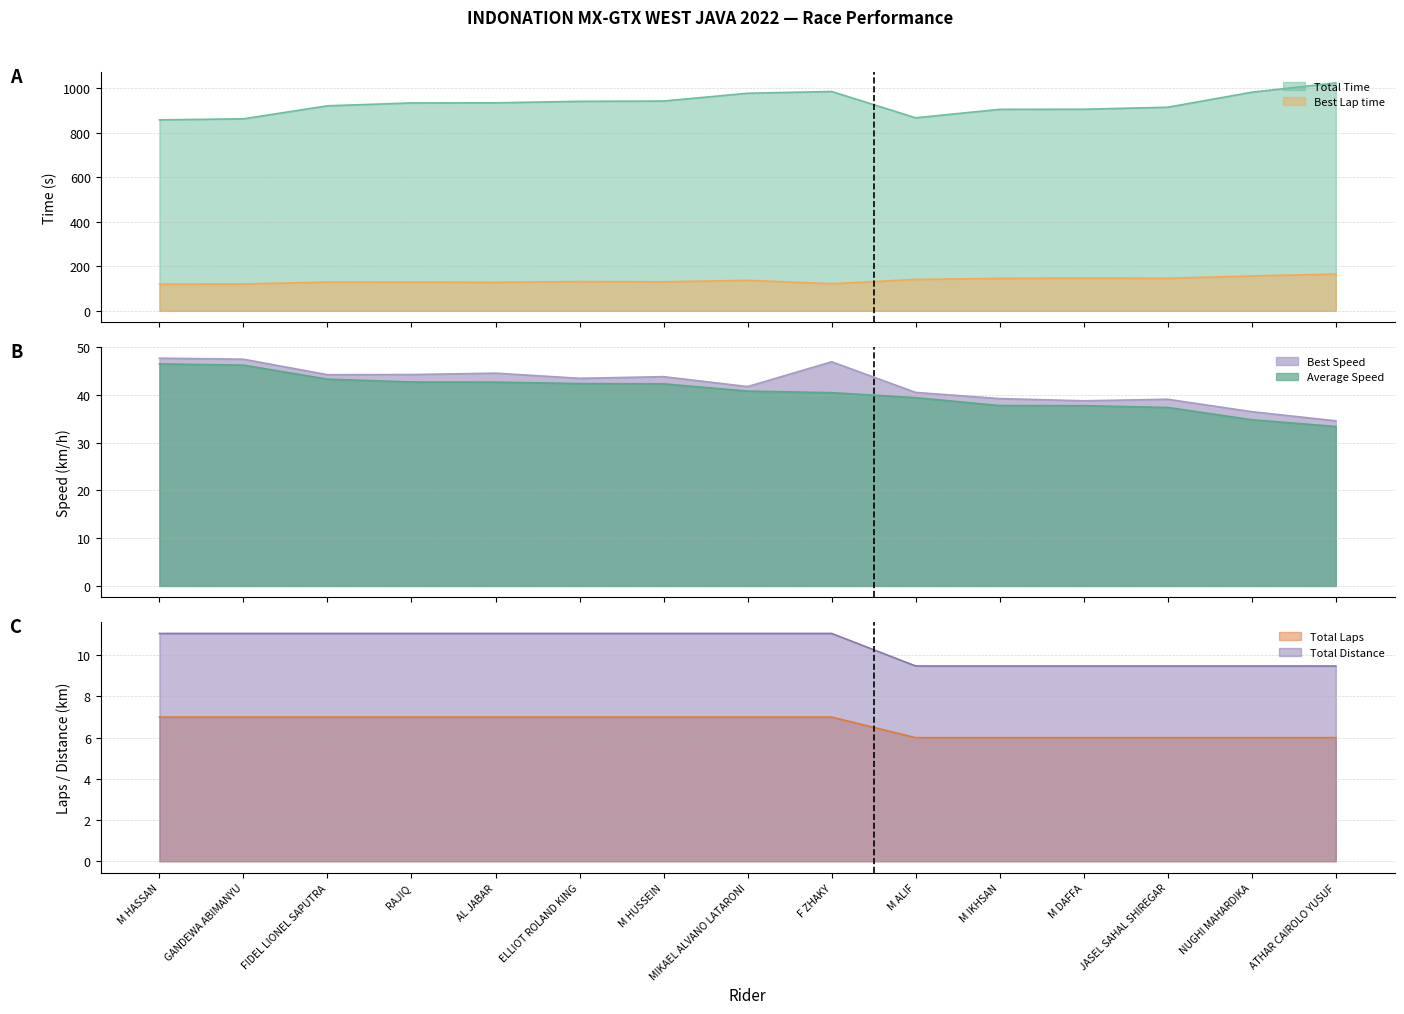

Where does the Average Speed series first go above 40?

M HASSAN